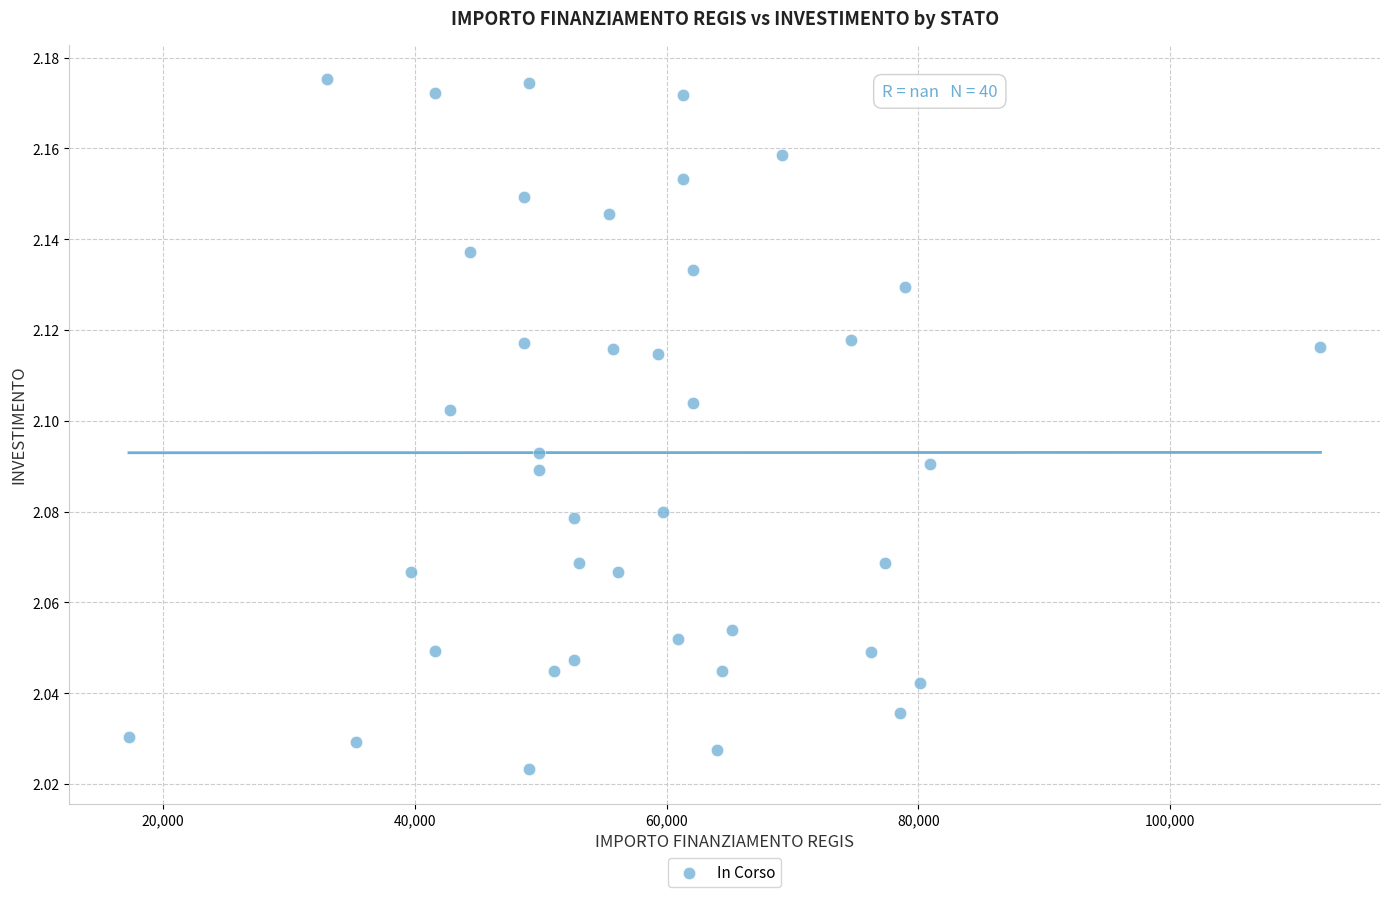

What is the range of X values (max minus min)?

94665.7